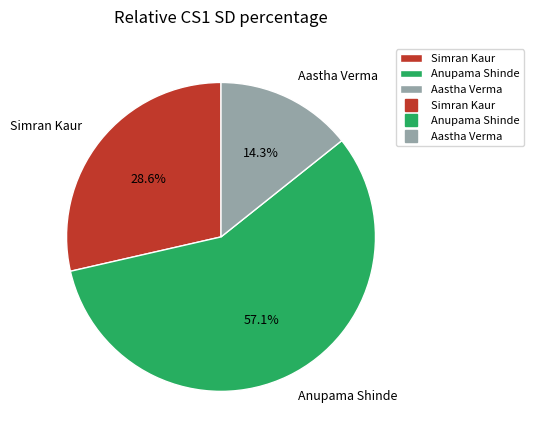

Which has a higher value, Aastha Verma or Simran Kaur?

Simran Kaur